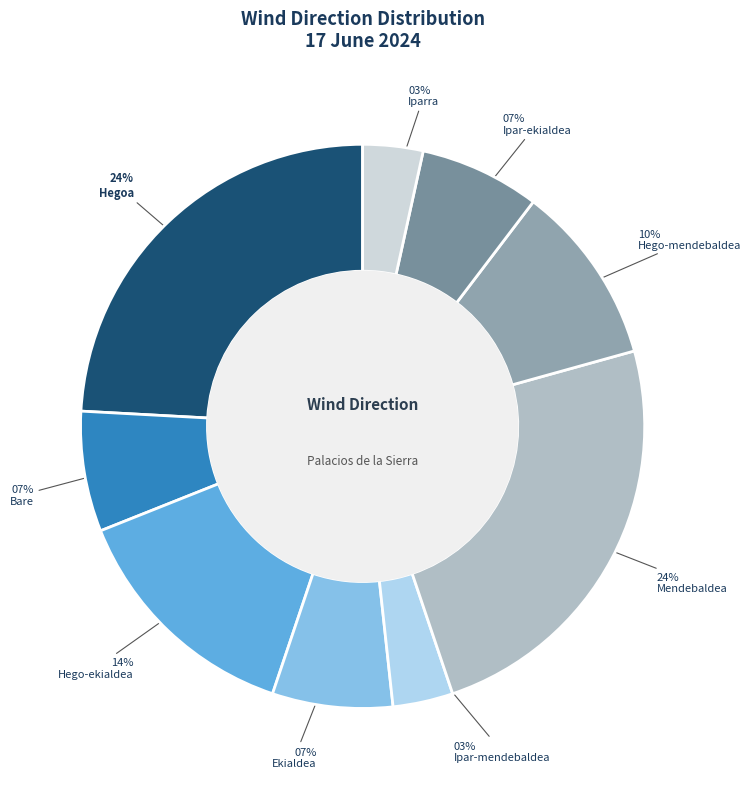

To the nearest percent, what percentage of the pie is Iparra?

3%